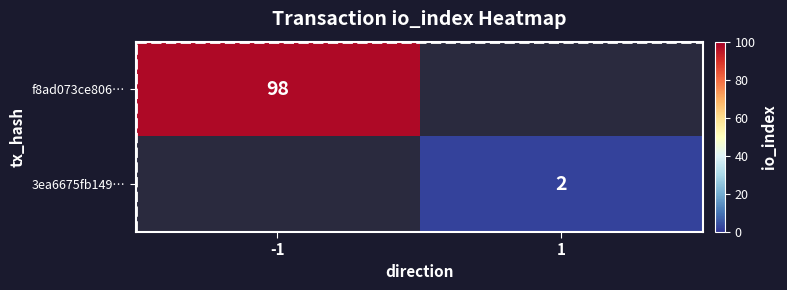

The f8ad073ce806… series shows 98 at -1. True or false?

True